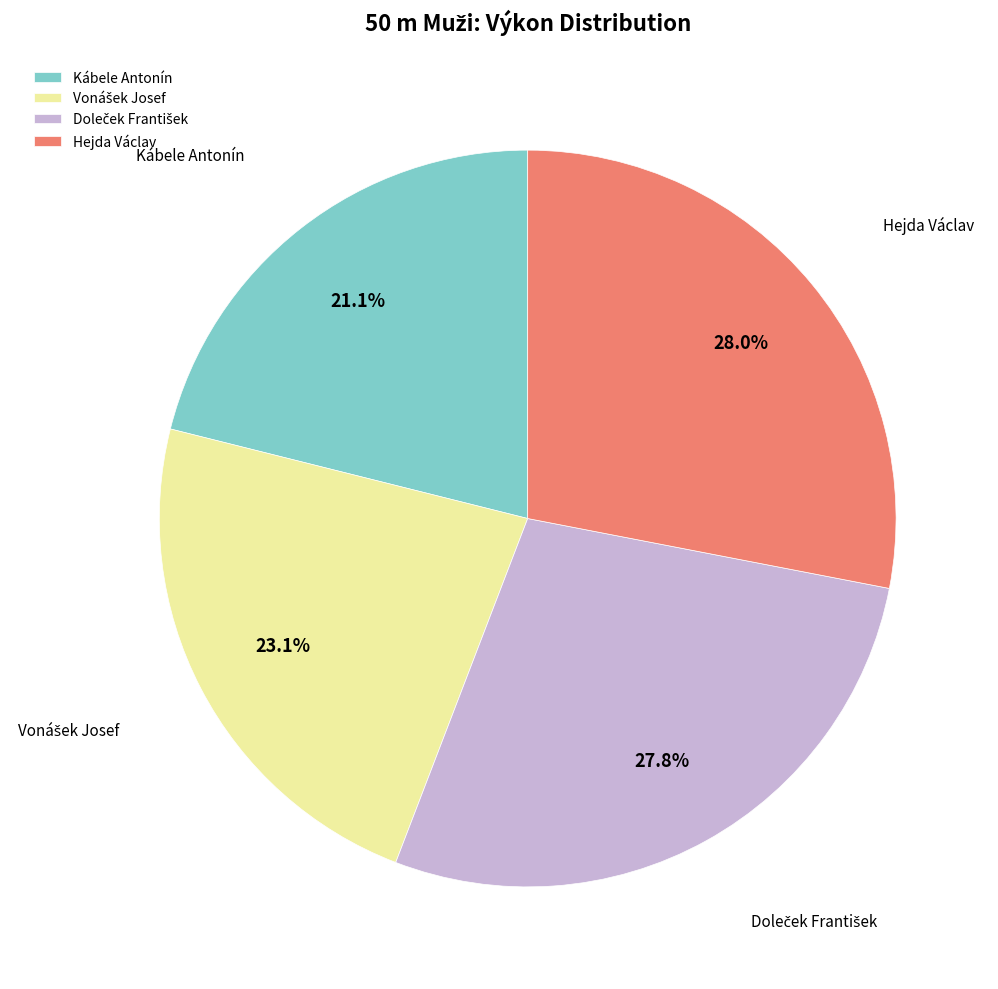

The Hejda Václav slice represents 43% of the pie. True or false?

False